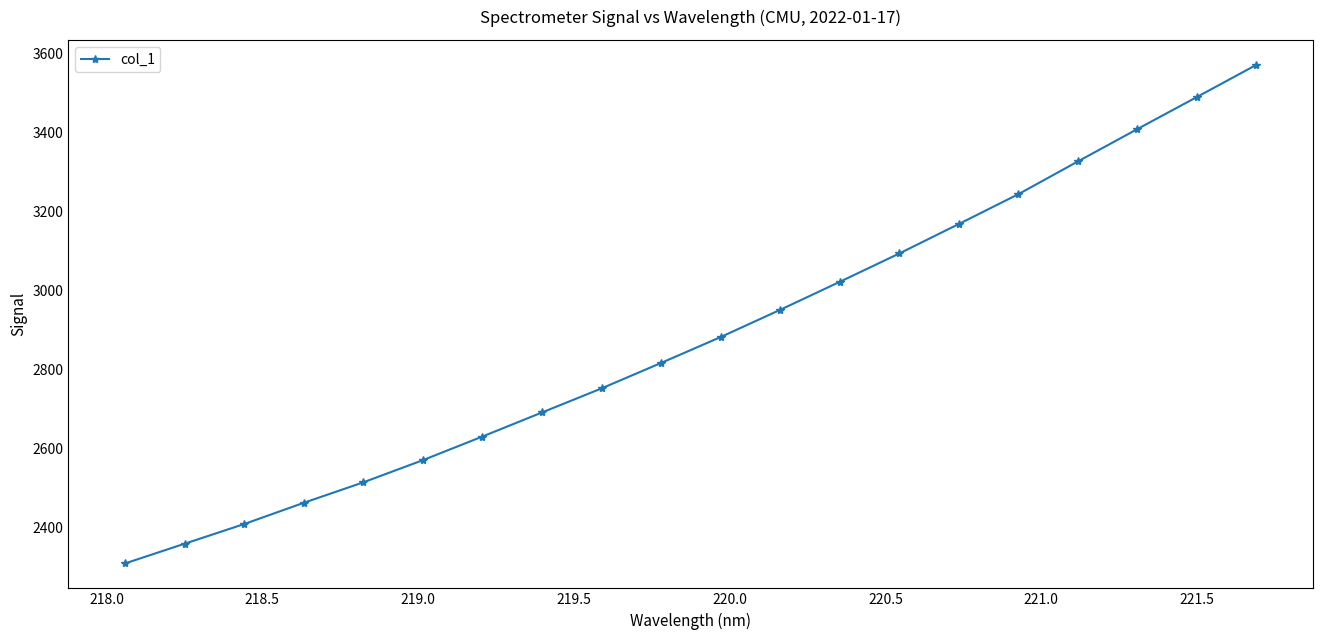

Count the number of data series in this chart.

1